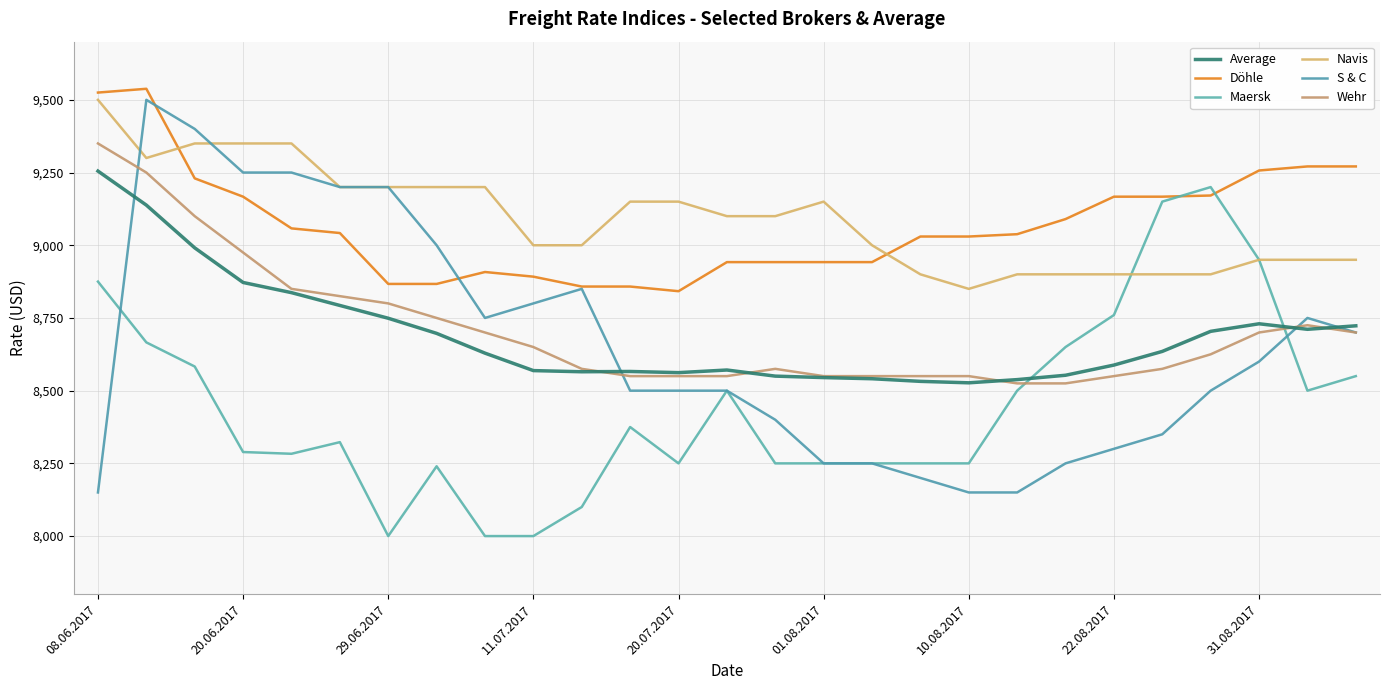

Is this an area chart (filled region under the line)?

No